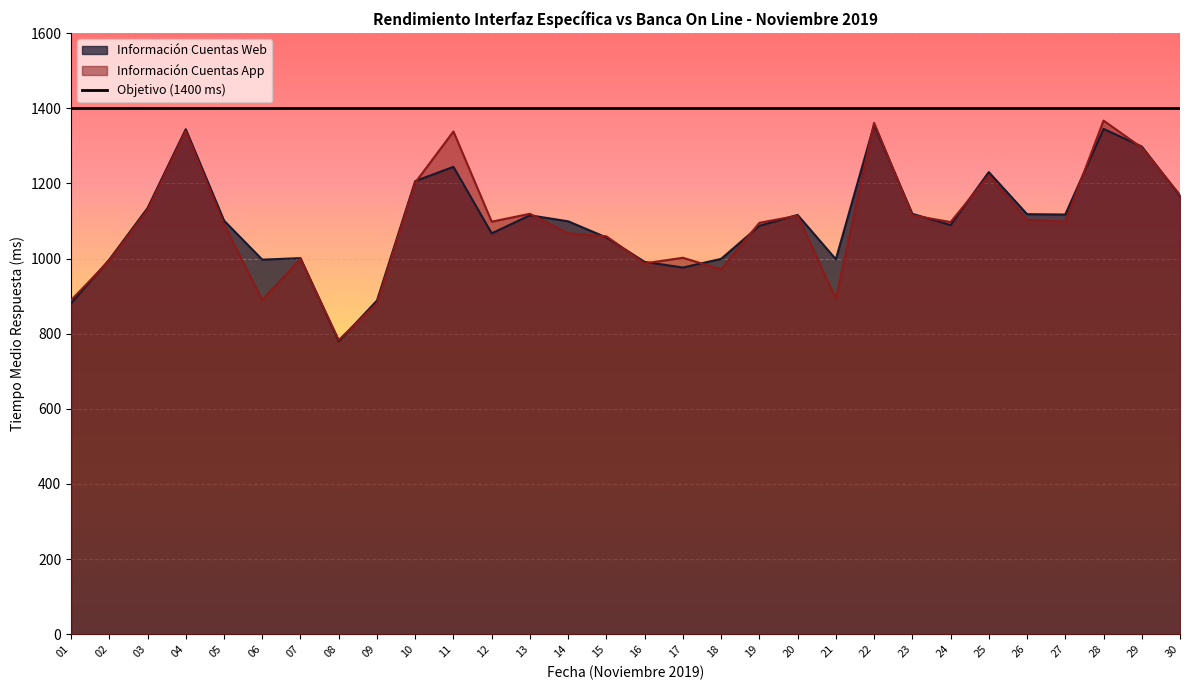

Where is the first local maximum for Información Cuentas App?

04